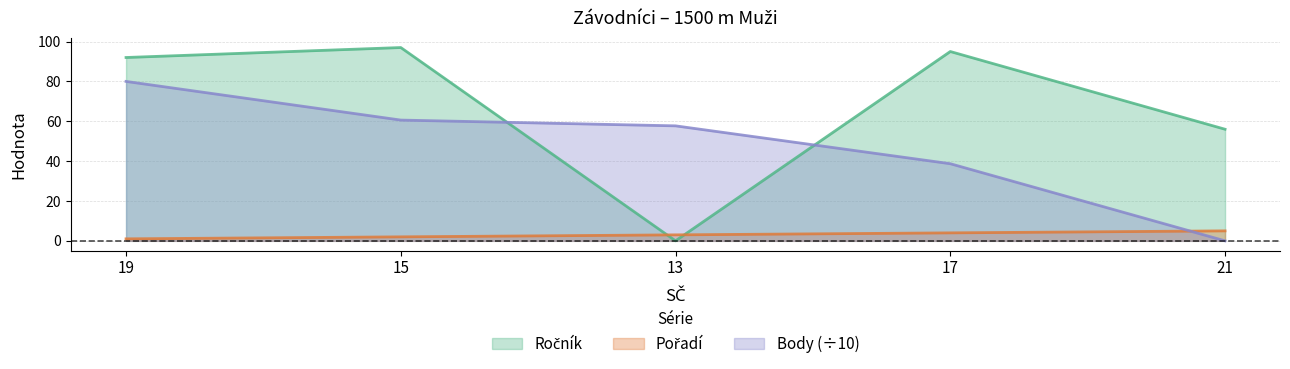

What are all the series names shown in the legend?

Ročník, Pořadí, Body